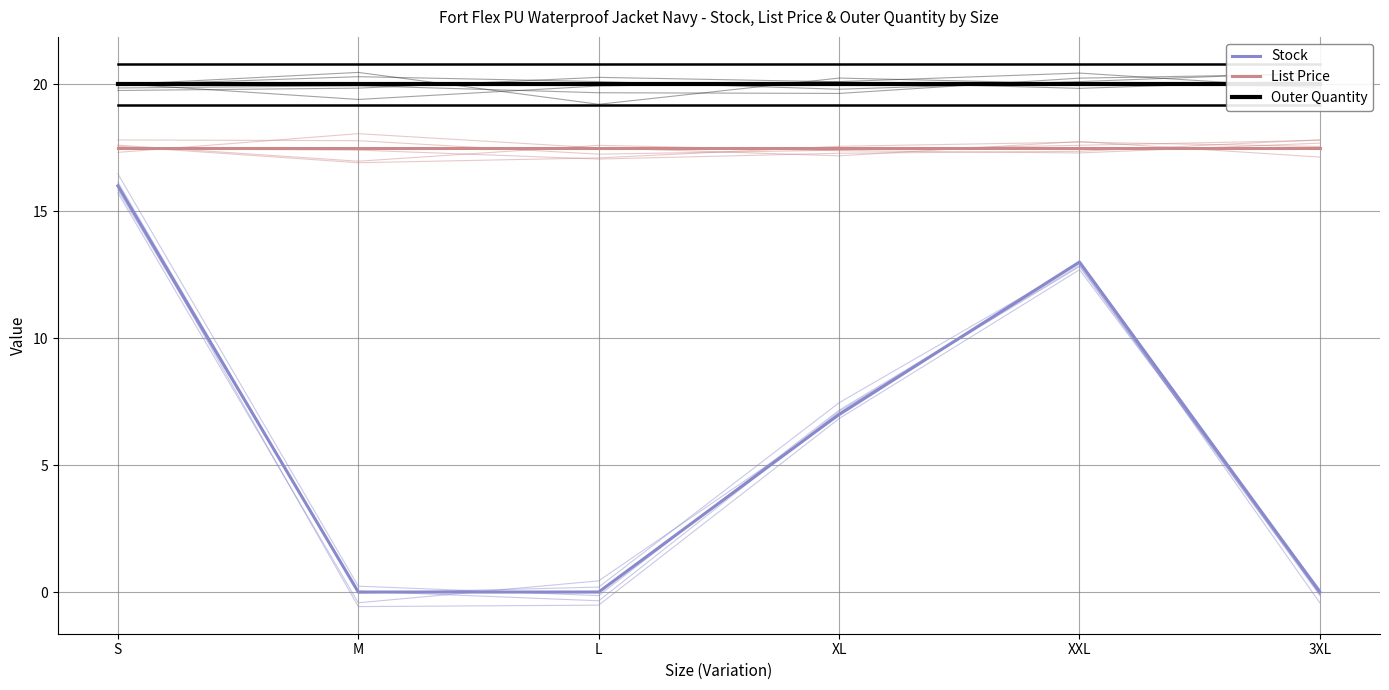

Read the List Price value at S.

17.5